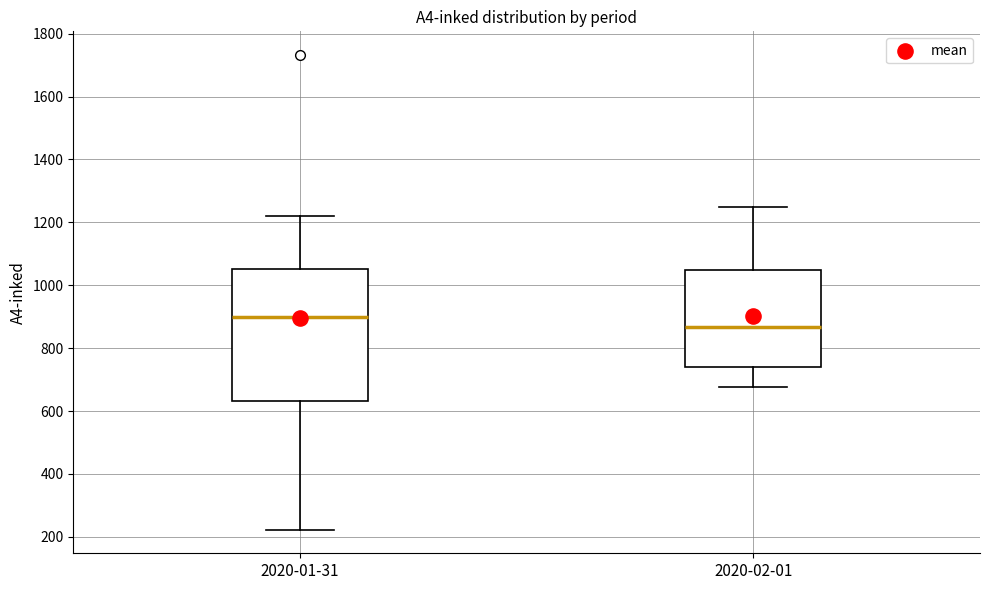

Reading left to right, transcribe this box plot: for each box, give where its median line is, the range the box spans, and where its two whiskers end, as read against the y-axis. The values are not printed on the chart, so give them approximately, as read against the axis.

2020-01-31: median 900, box 640 to 1060, whiskers 220 to 1220
2020-02-01: median 860, box 740 to 1040, whiskers 680 to 1260